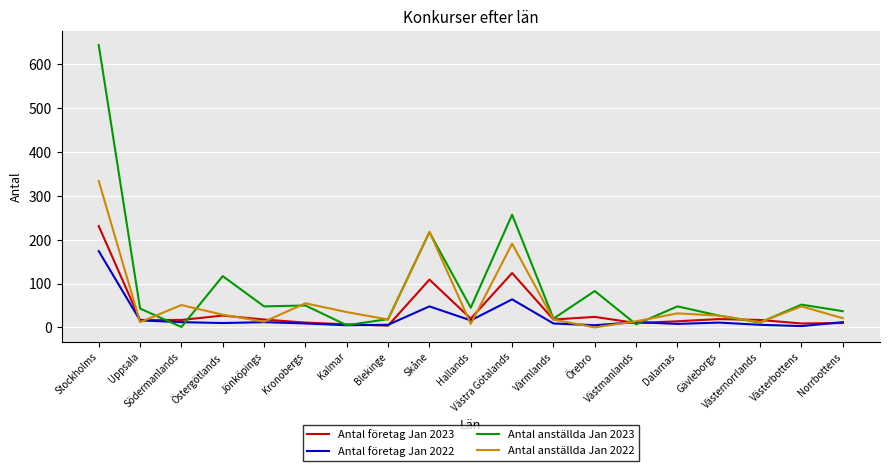

Read the Antal anställda Jan 2022 value at Skåne, to the nearest 10.

220